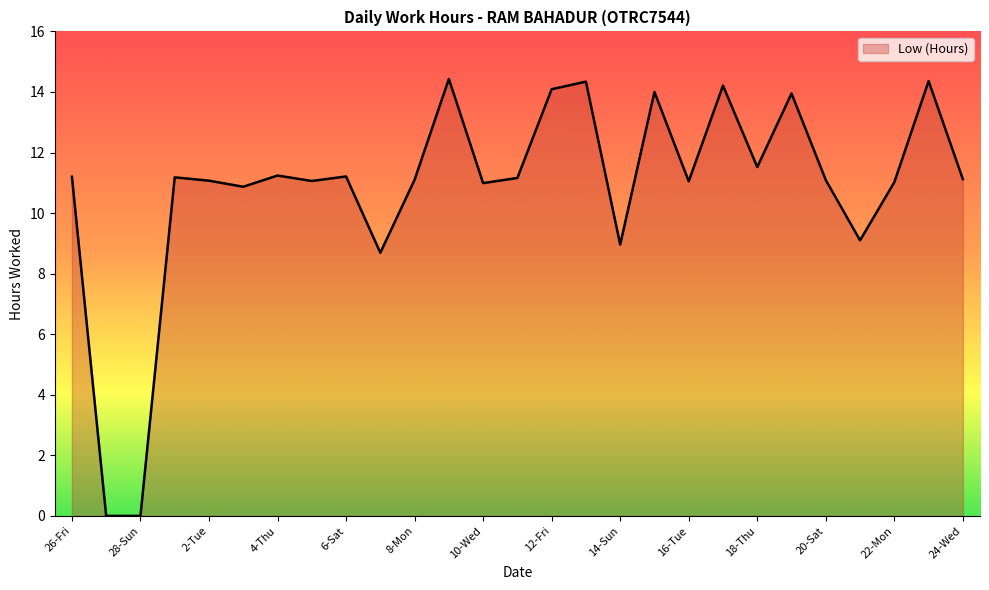

What is the maximum value shown in the chart?

14.4